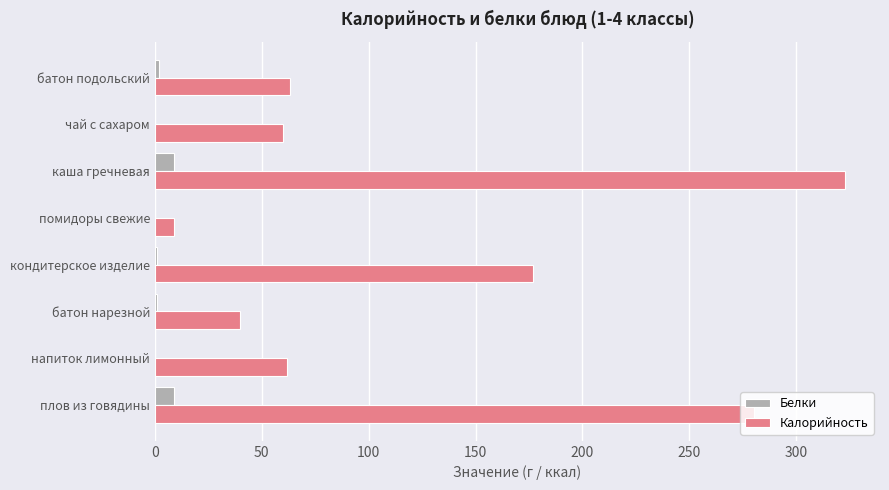

What is the sum of all Белки values?

22